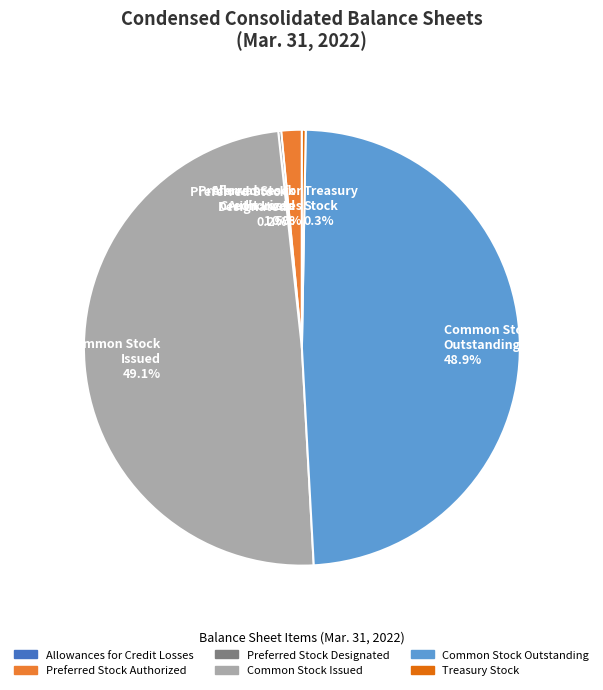

Is the sum of Treasury Stock 0.3% and Preferred Stock Authorized 1.5% greater than half?

No